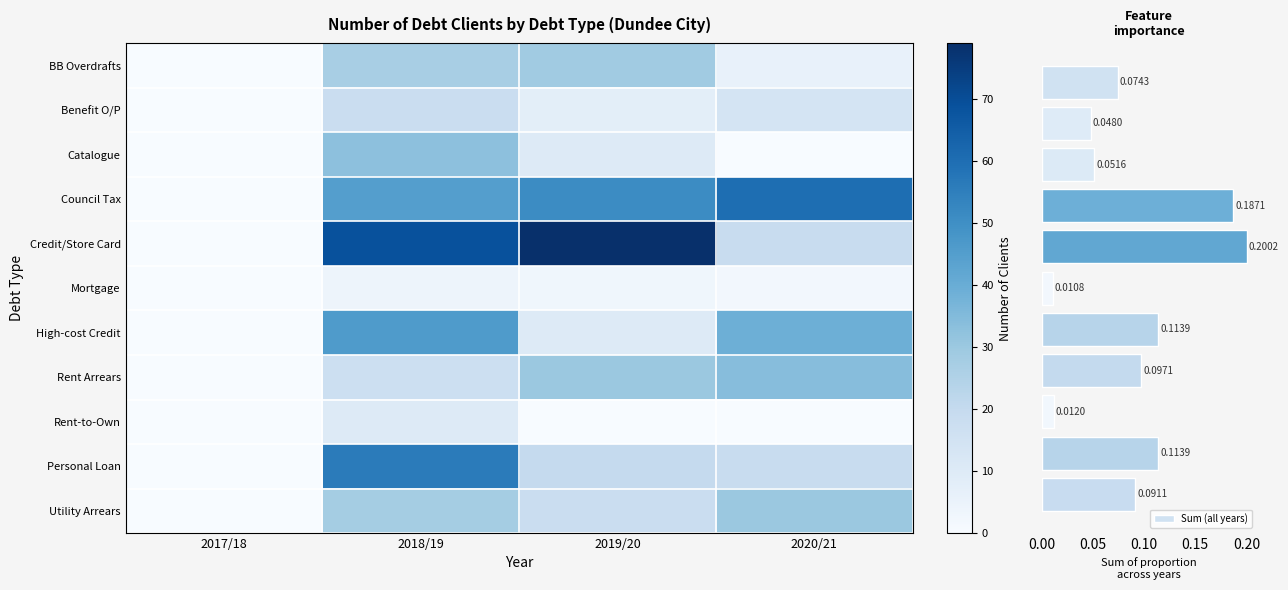

Reading left to right, transcribe all the data shown in this chart.

Bank and Building Society overdrafts: 2017/18=0	2018/19=27	2019/20=29	2020/21=6
Benefit overpayment: 2017/18=0	2018/19=18	2019/20=8	2020/21=14
Catalogue debts: 2017/18=0	2018/19=33	2019/20=10	2020/21=0
Council Tax arrears: 2017/18=0	2018/19=45	2019/20=51	2020/21=60
Credit, store and charge card debts: 2017/18=0	2018/19=69	2019/20=79	2020/21=19
Mortgage arrears: 2017/18=0	2018/19=4	2019/20=3	2020/21=2
High-cost credit: 2017/18=0	2018/19=46	2019/20=10	2020/21=39
Rent arrears: 2017/18=0	2018/19=17	2019/20=30	2020/21=34
Rent-to-Own debts: 2017/18=0	2018/19=10	2019/20=0	2020/21=0
Personal Loan: 2017/18=0	2018/19=56	2019/20=20	2020/21=19
Utility arrears: 2017/18=0	2018/19=28	2019/20=18	2020/21=30